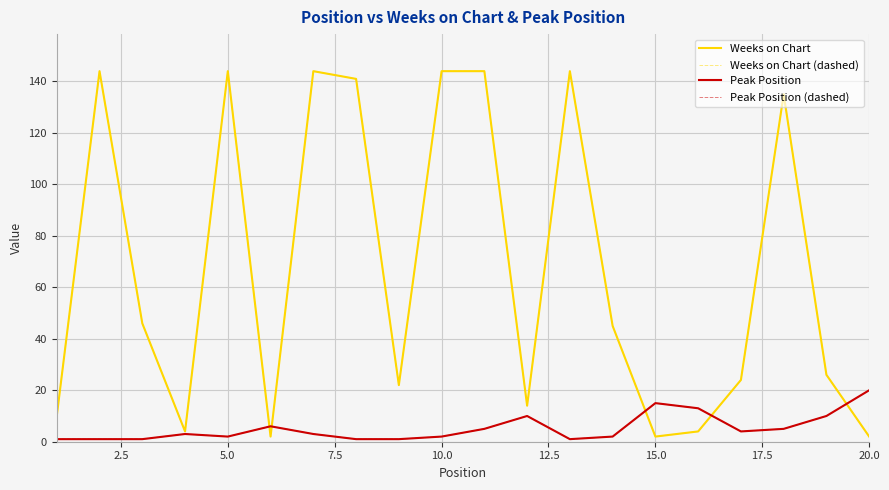

What are all the series names shown in the legend?

Weeks on Chart, Weeks on Chart (dashed), Peak Position, Peak Position (dashed)